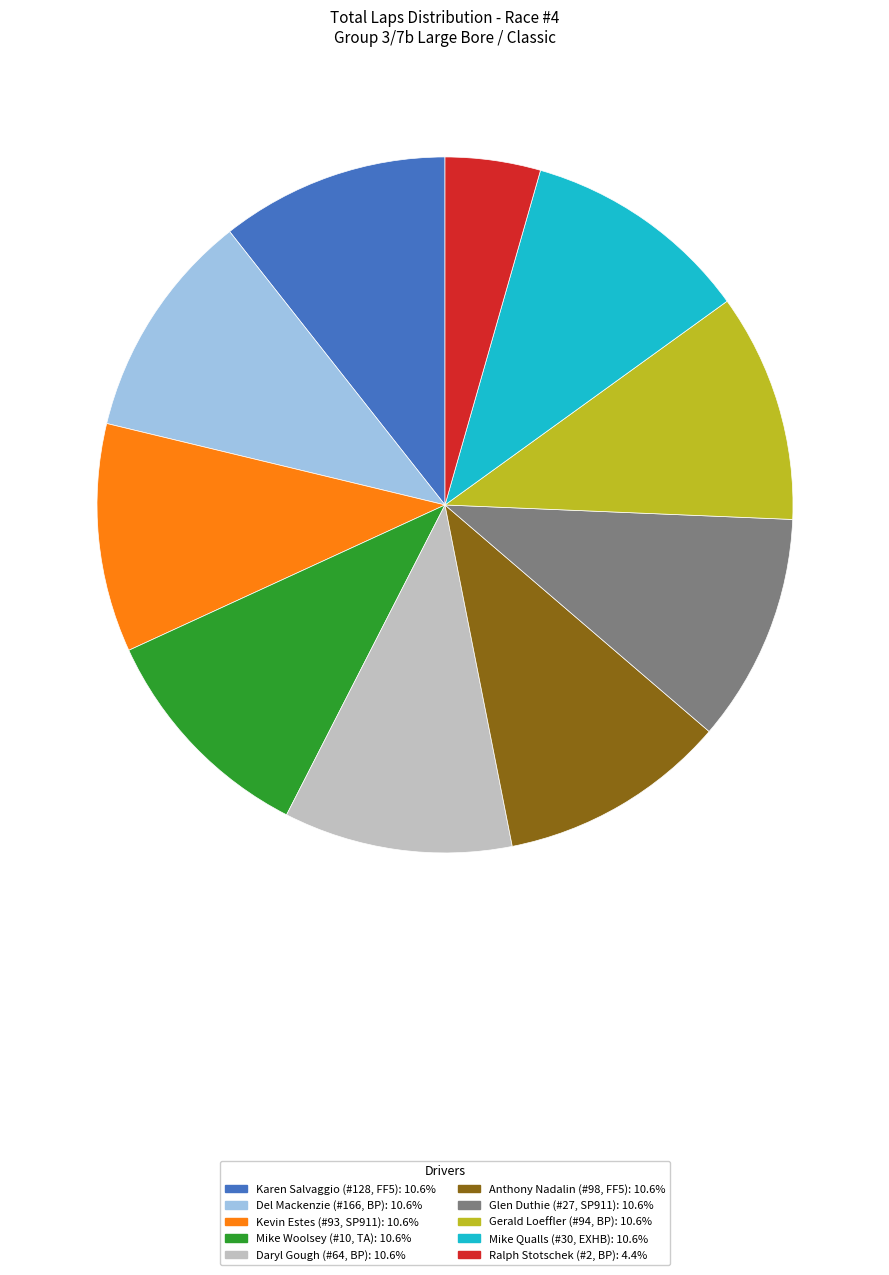

Is it true that Daryl Gough (#64, BP) is 11% of the pie?

True